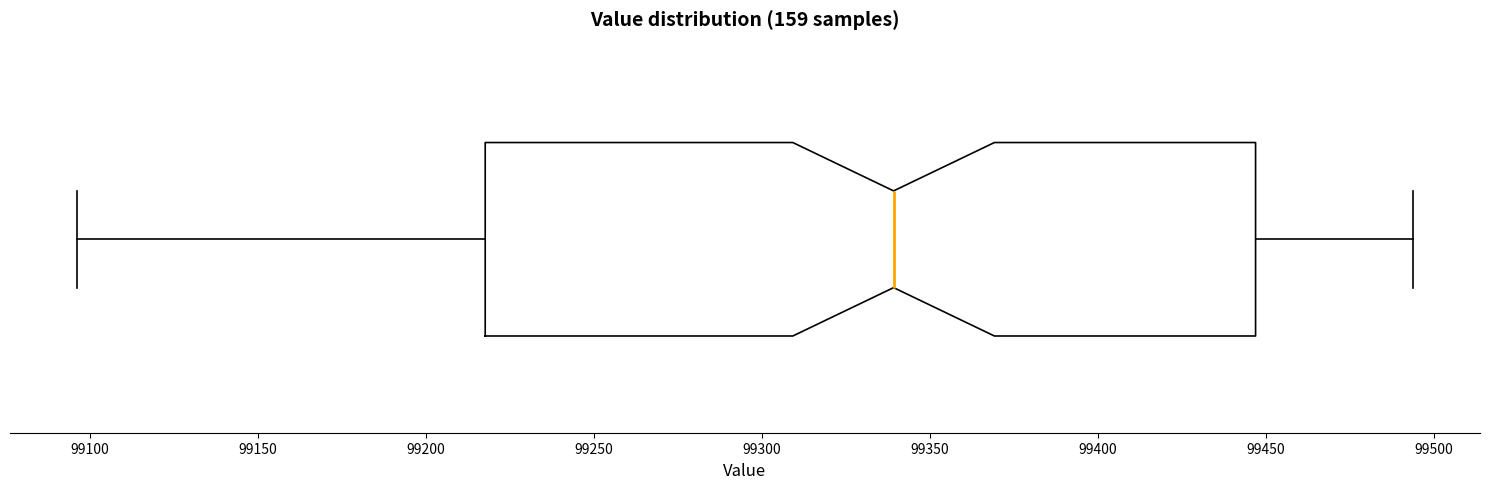

Read this box plot against the x-axis: the position of the median line, the range covered by the box, and the ends of both whiskers. The values are not printed on the chart, so give them approximately, as read against the axis.

median 99340, box 99220 to 99445, whiskers 99095 to 99495